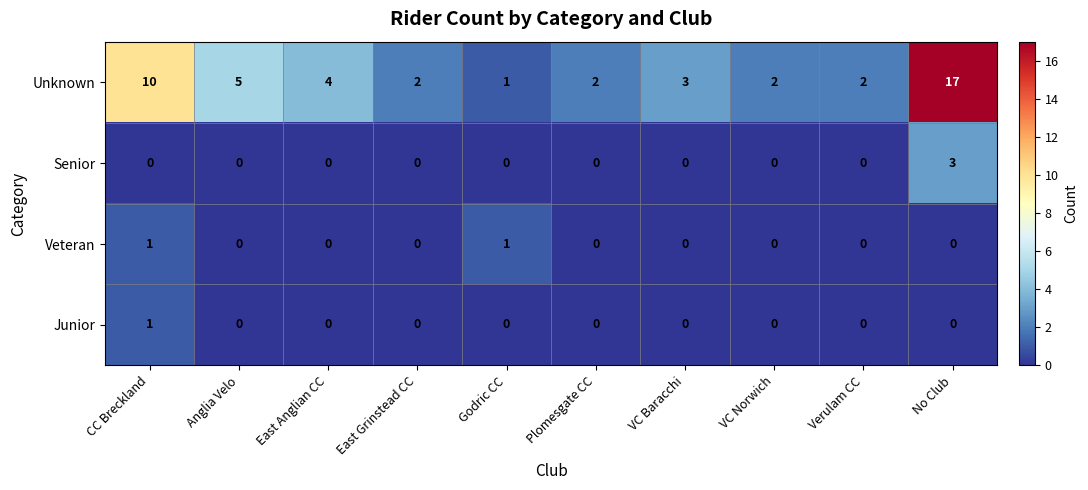

At which category is the sum across all series the highest?

No Club